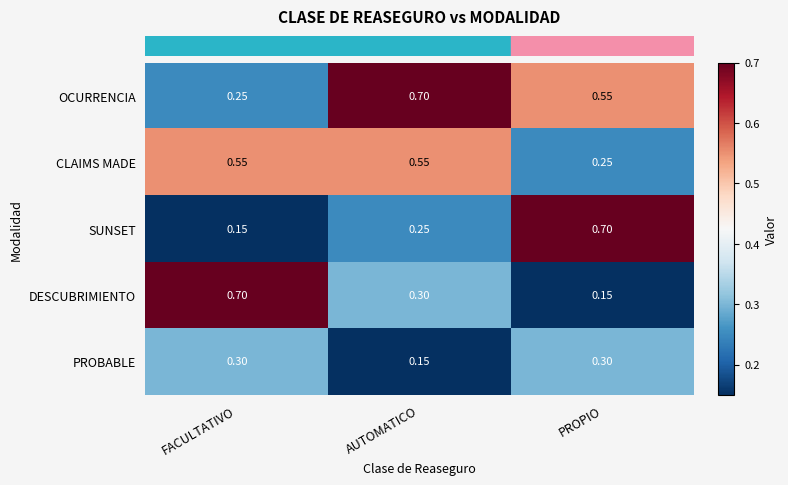

Which series has the largest total across all categories?

OCURRENCIA